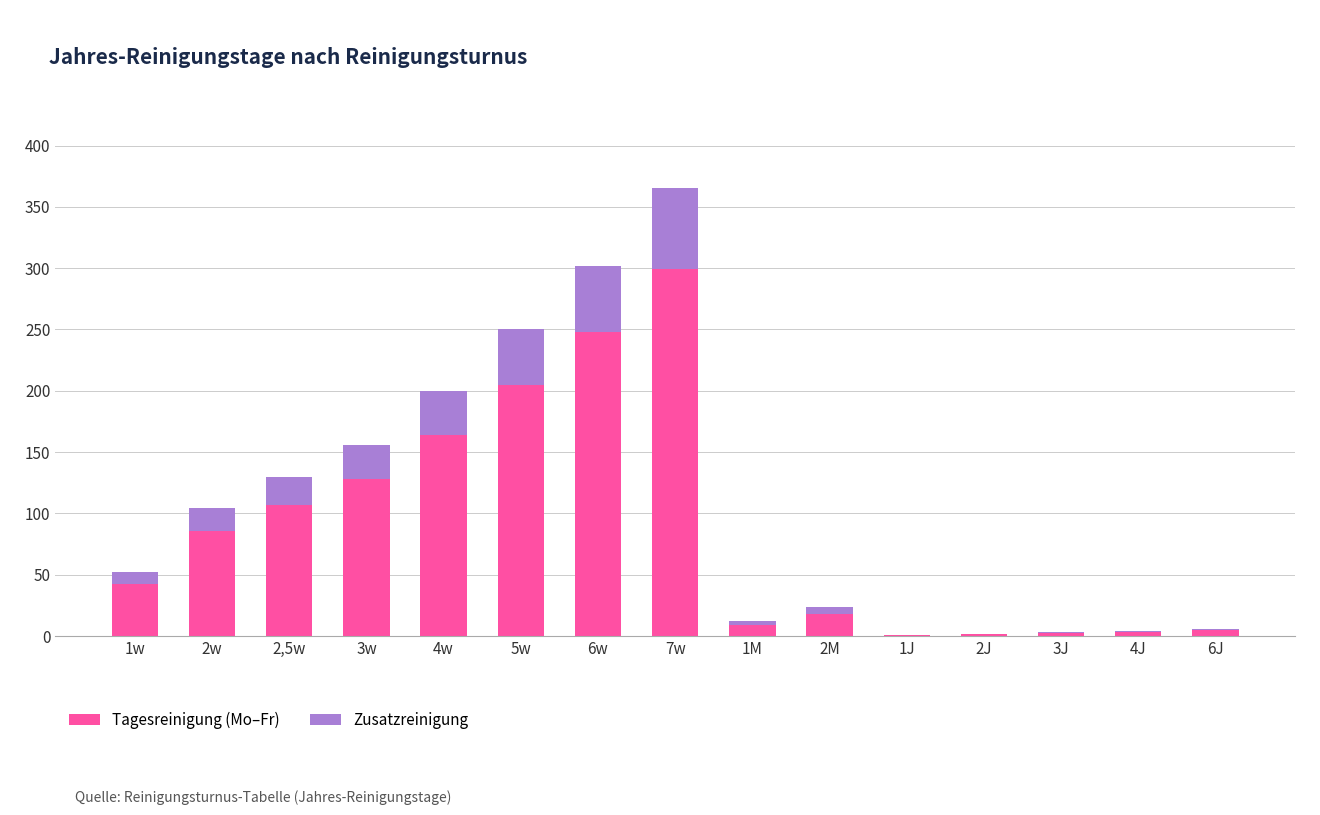

What is the highest value of the Tagesreinigung (Mo–Fr) series?

299.3